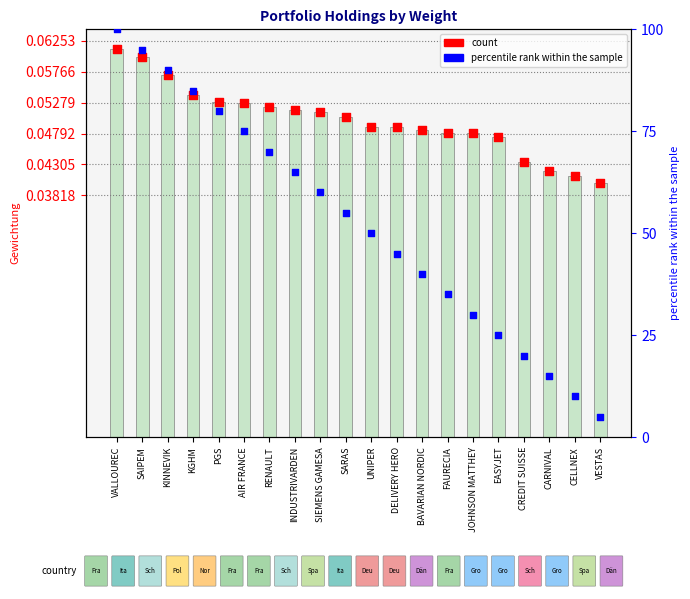

Is the value of count at RENAULT greater than the value of percentile rank within the sample at KINNEVIK?

No